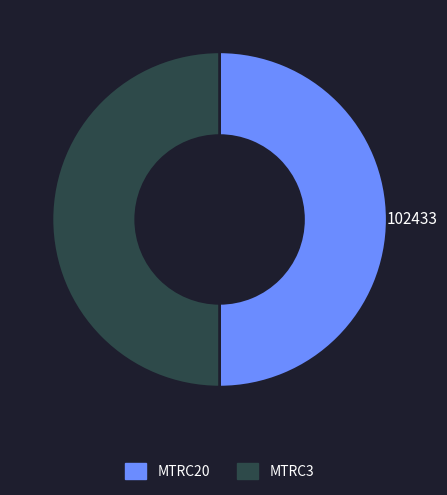

Is the sum of MTRC3 and MTRC20 greater than half?

Yes